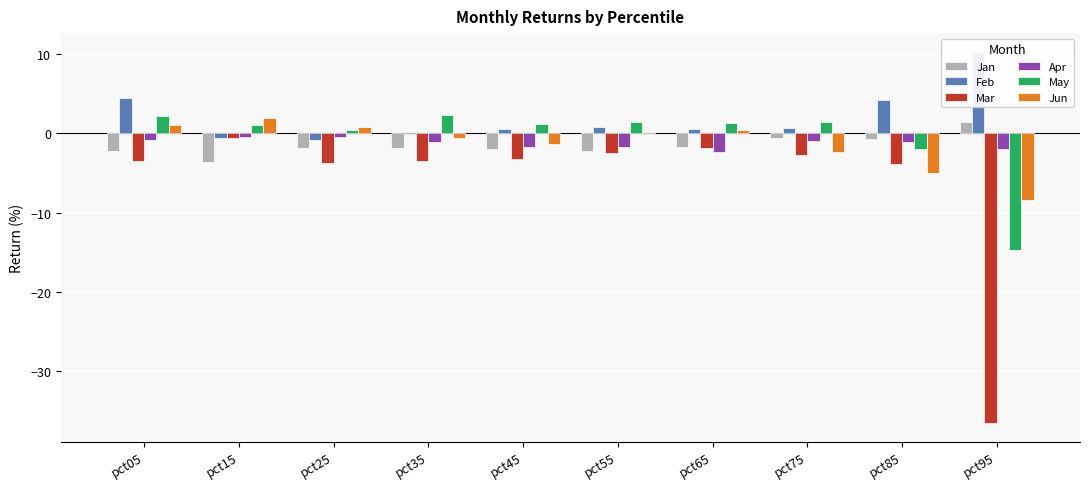

Rank the series by their maximum value, from highest to lowest.

Feb, May, Jun, Jan, Apr, Mar